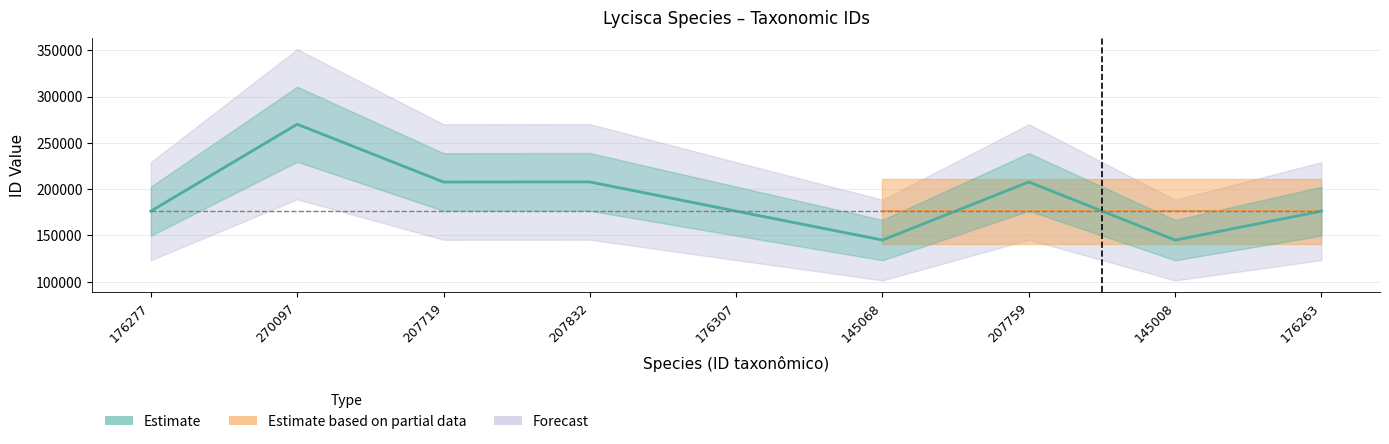

List the labels in order of Estimate value, smallest first.

145008, 145068, 176263, 176277, 176307, 207719, 207759, 207832, 270097